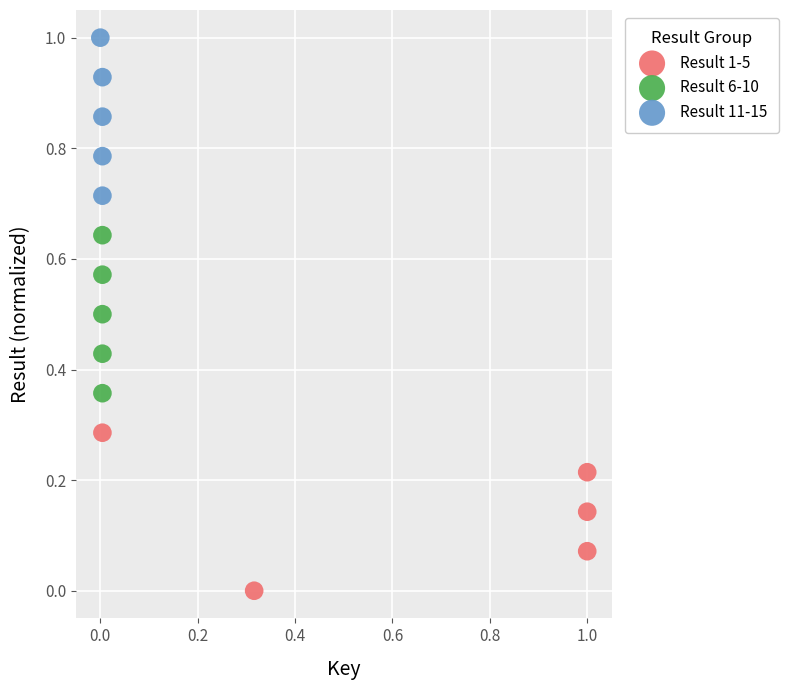

Which series contains the highest Y value?

Result 11-15